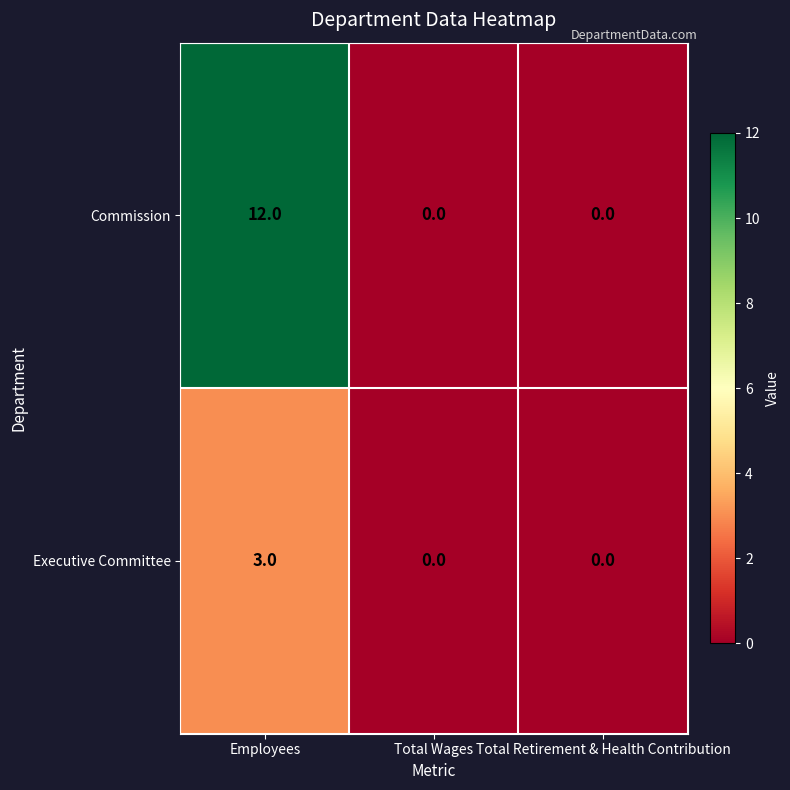

Rank the series by their average value, from lowest to highest.

Executive Committee, Commission